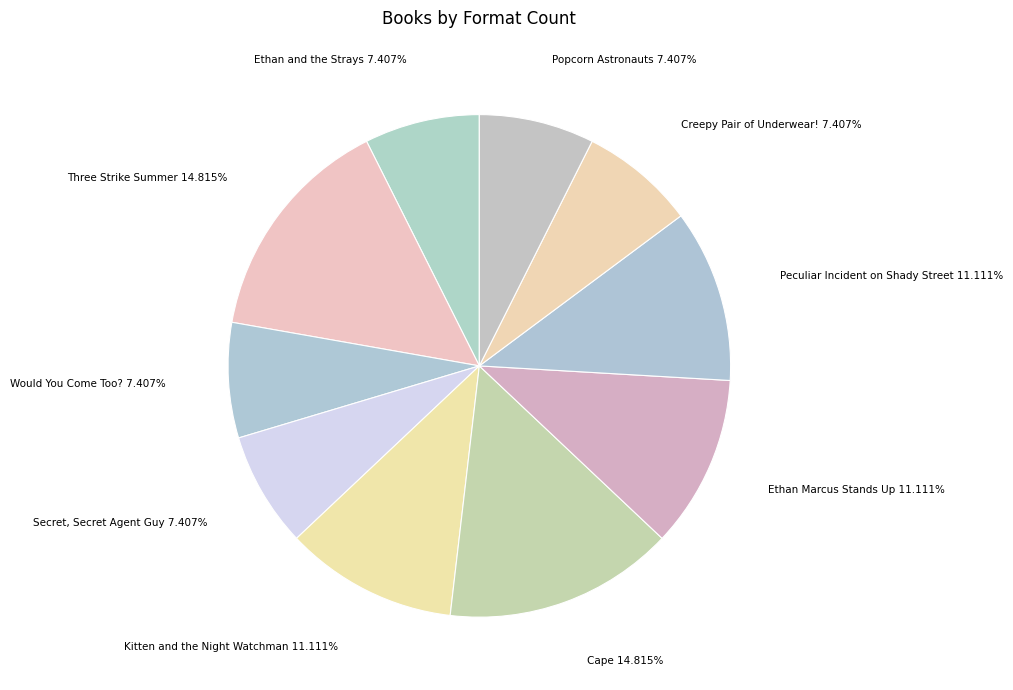

To the nearest percent, what is the difference between the largest and smallest slice percentages?

7%